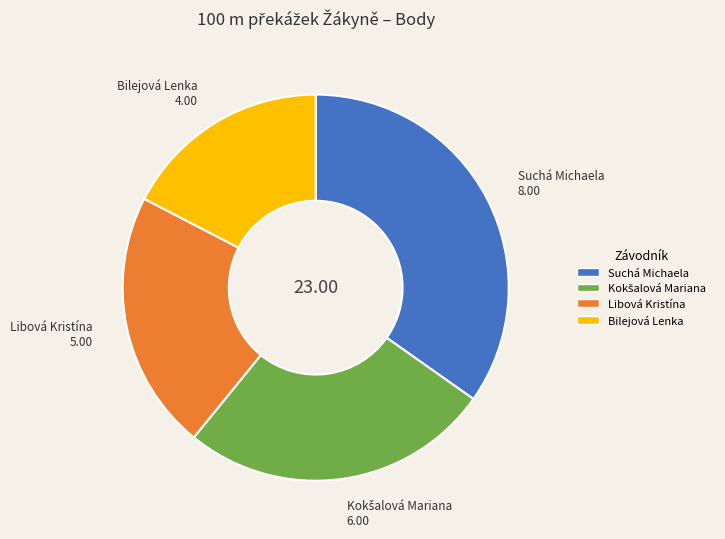

How many segments does this pie chart have?

4